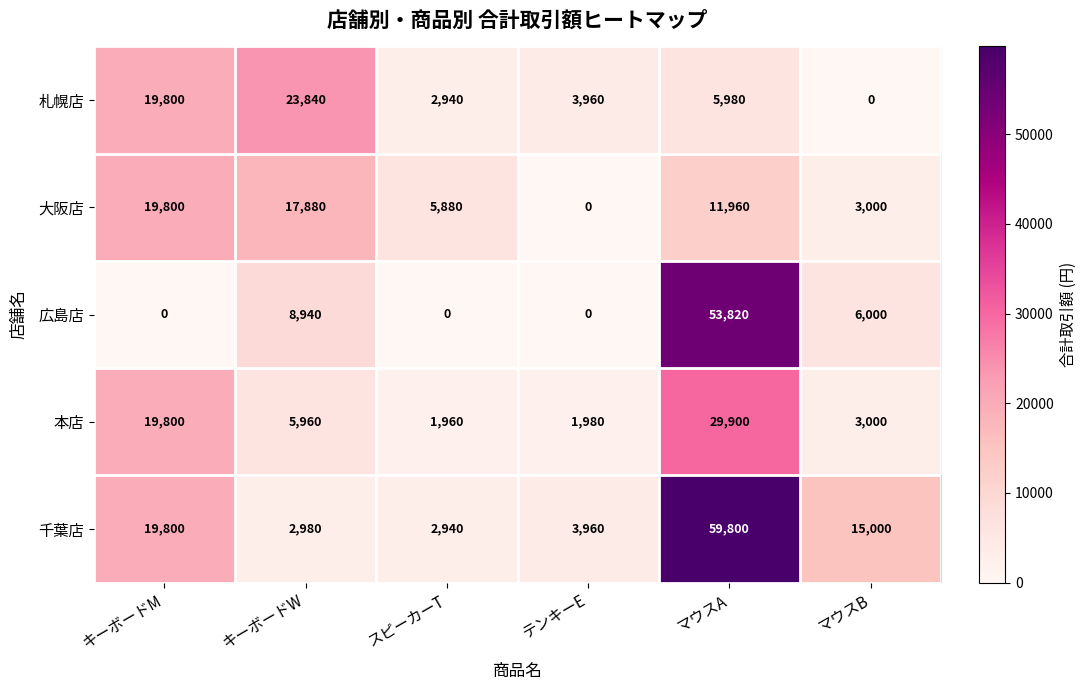

Which series has the largest total across all categories?

千葉店